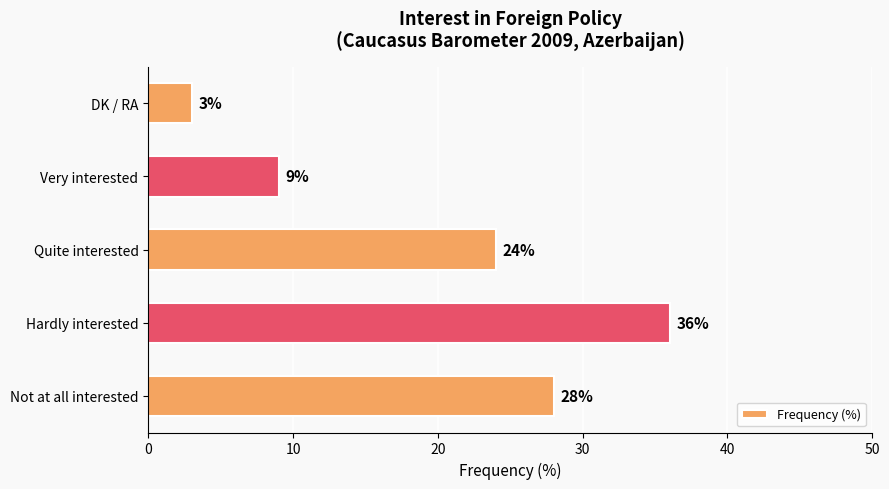

Reading bottom to top, what are all the values shown in this chart?

28	36	24	9	3